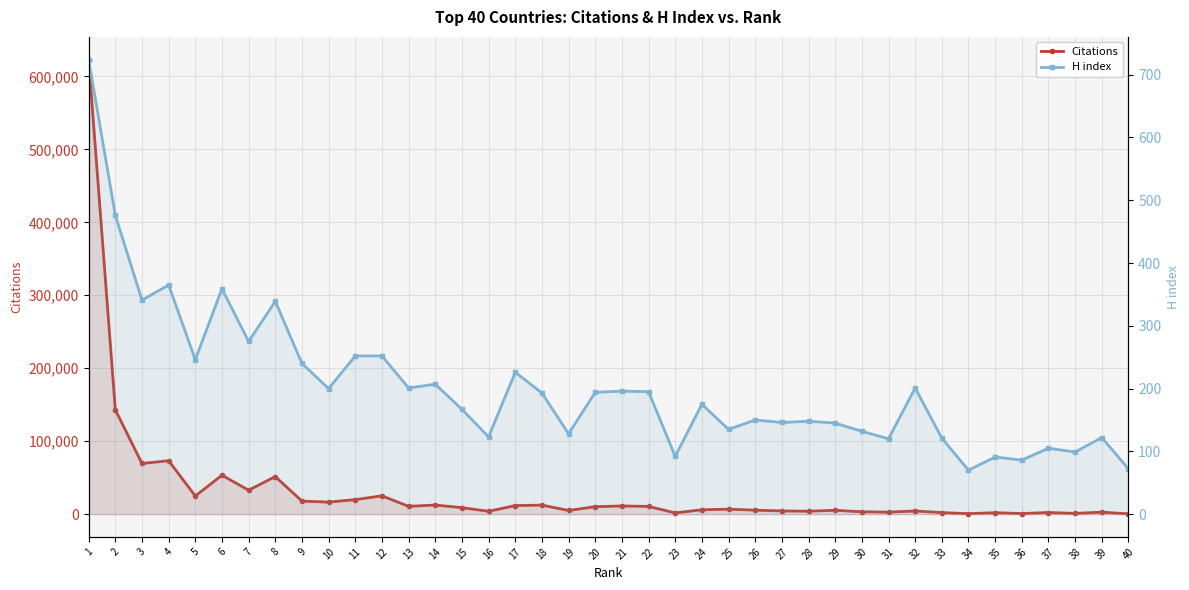

What is the sum of all Citations values?

1304027